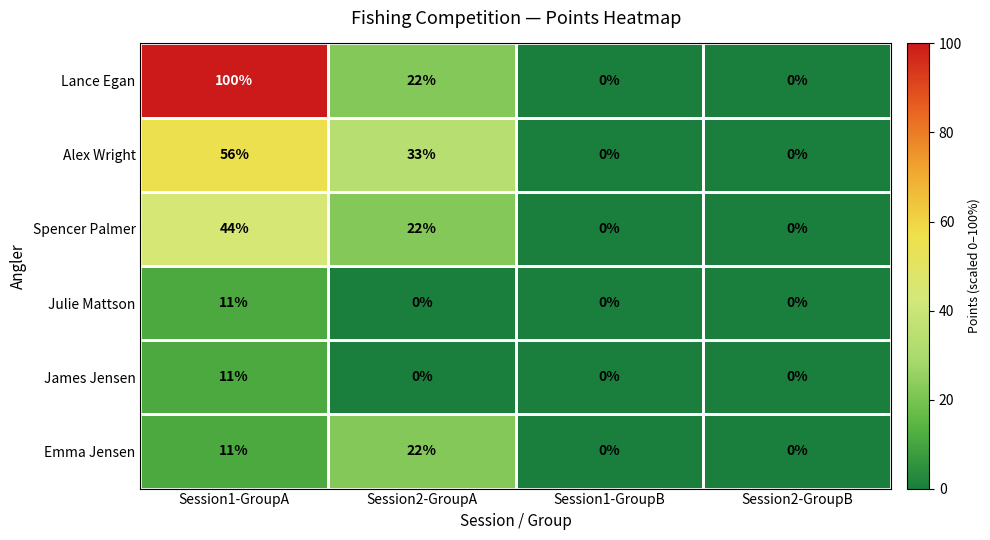

What is the sum of all James Jensen values?

11